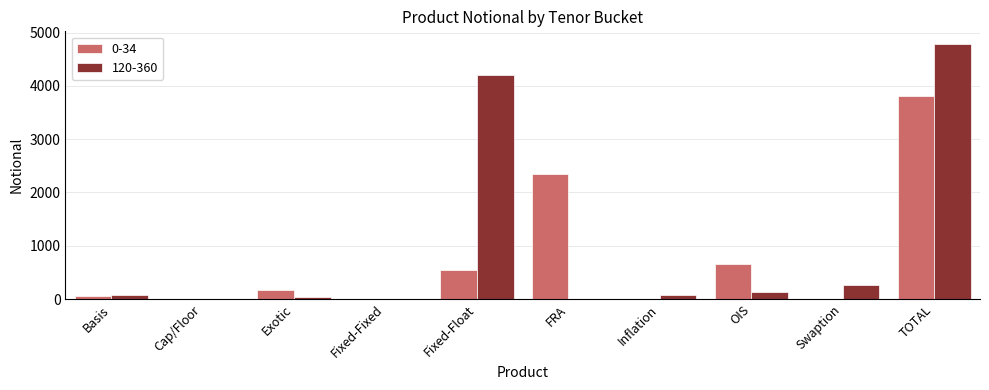

What is the maximum value shown in the chart?

4783